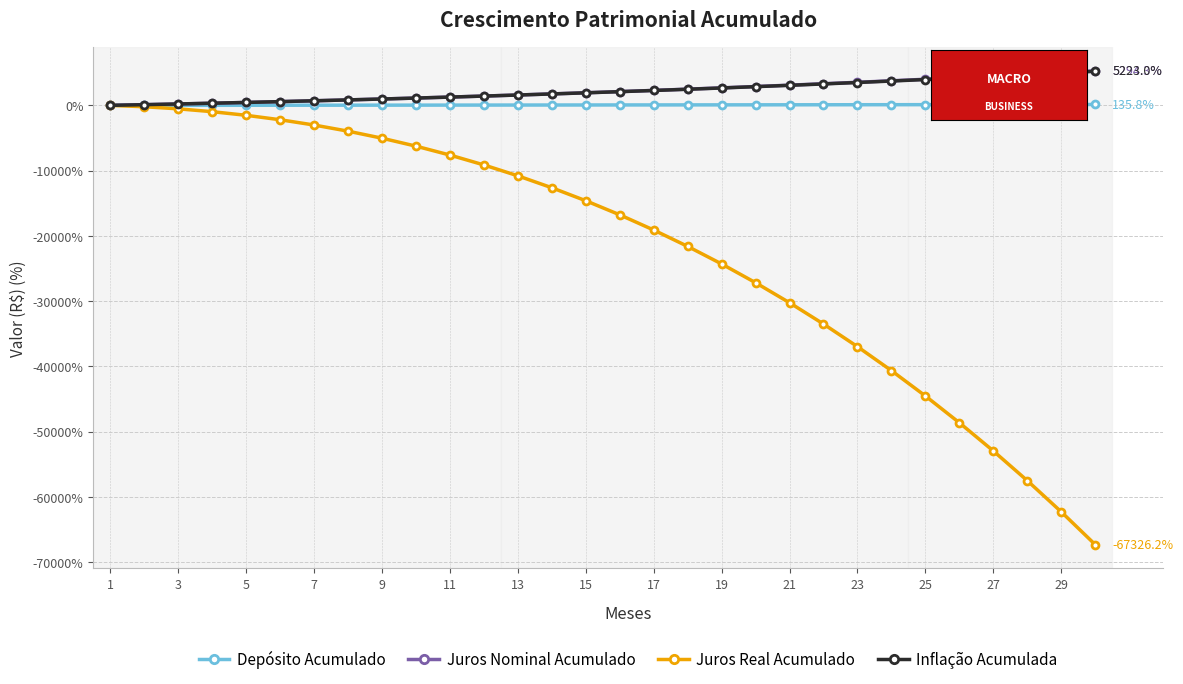

What is the value of the Inflação Acumulada point at the 29th from the left?

4957.0